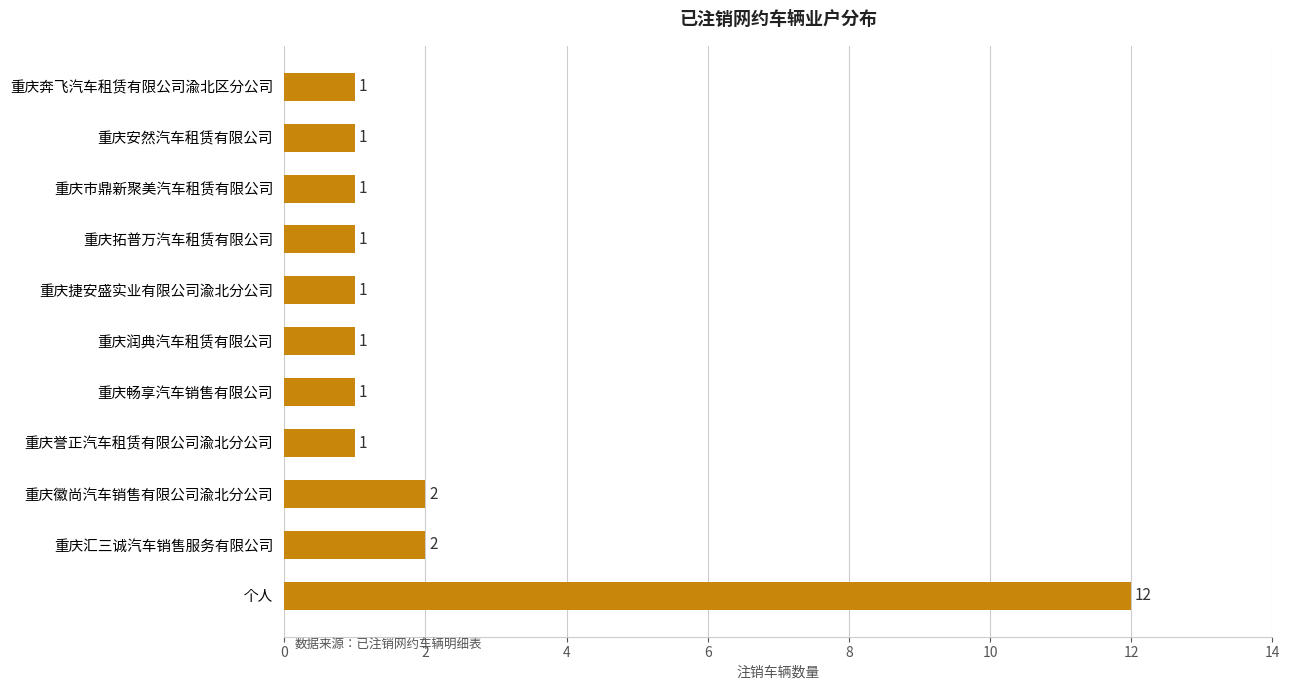

Is it true that the value at 重庆拓普万汽车租赁有限公司 is 1?

True